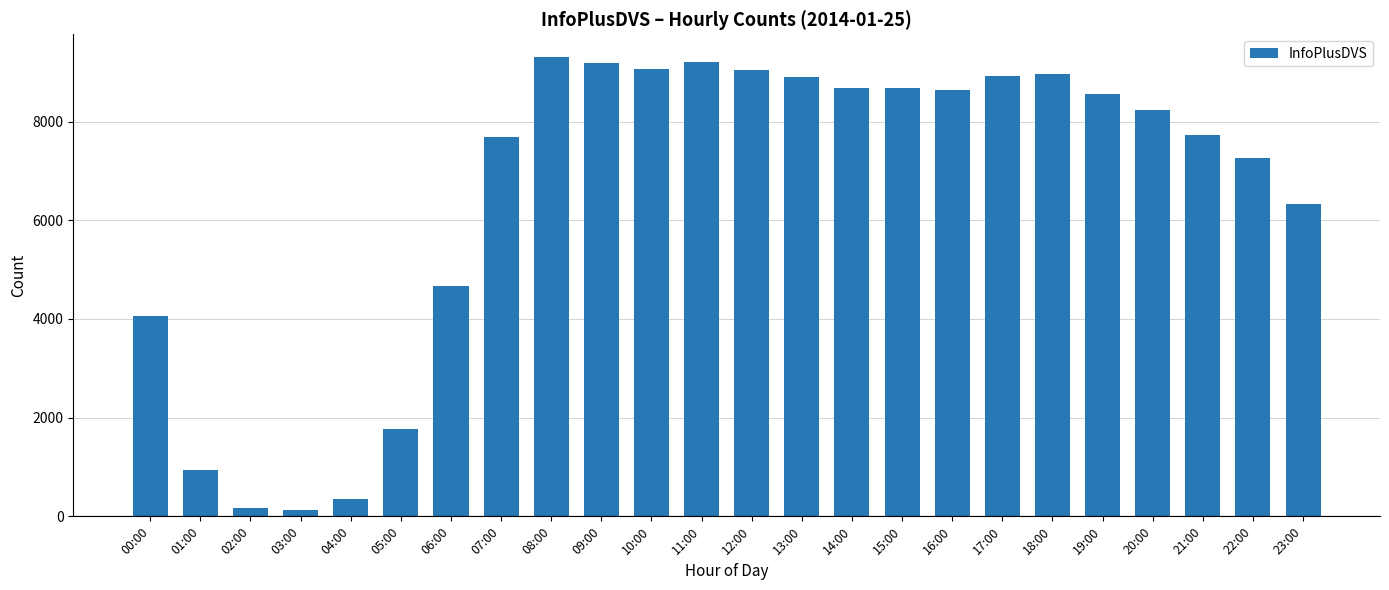

What is the greatest value displayed?

9304